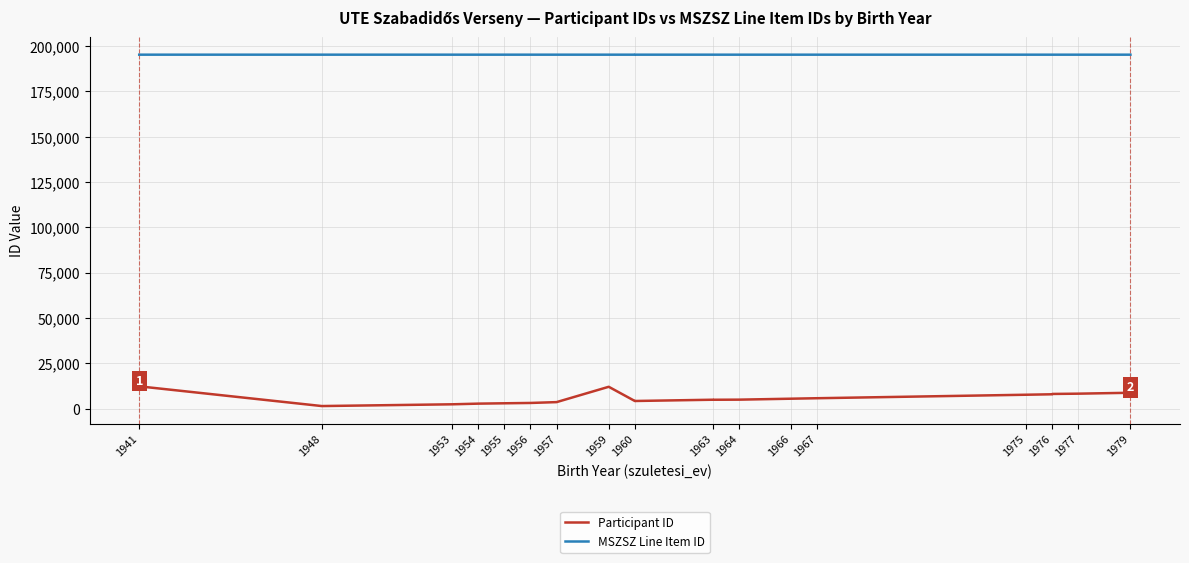

Count the number of categories in the chart.

20